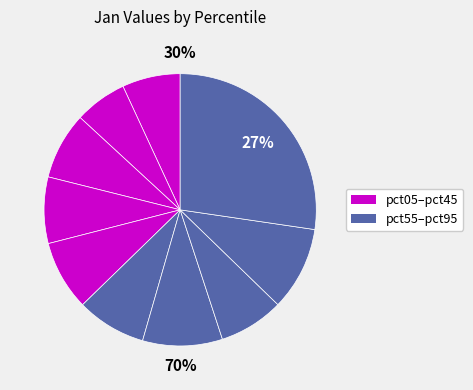

What percentage is NOT represented by pct75?

92.3%